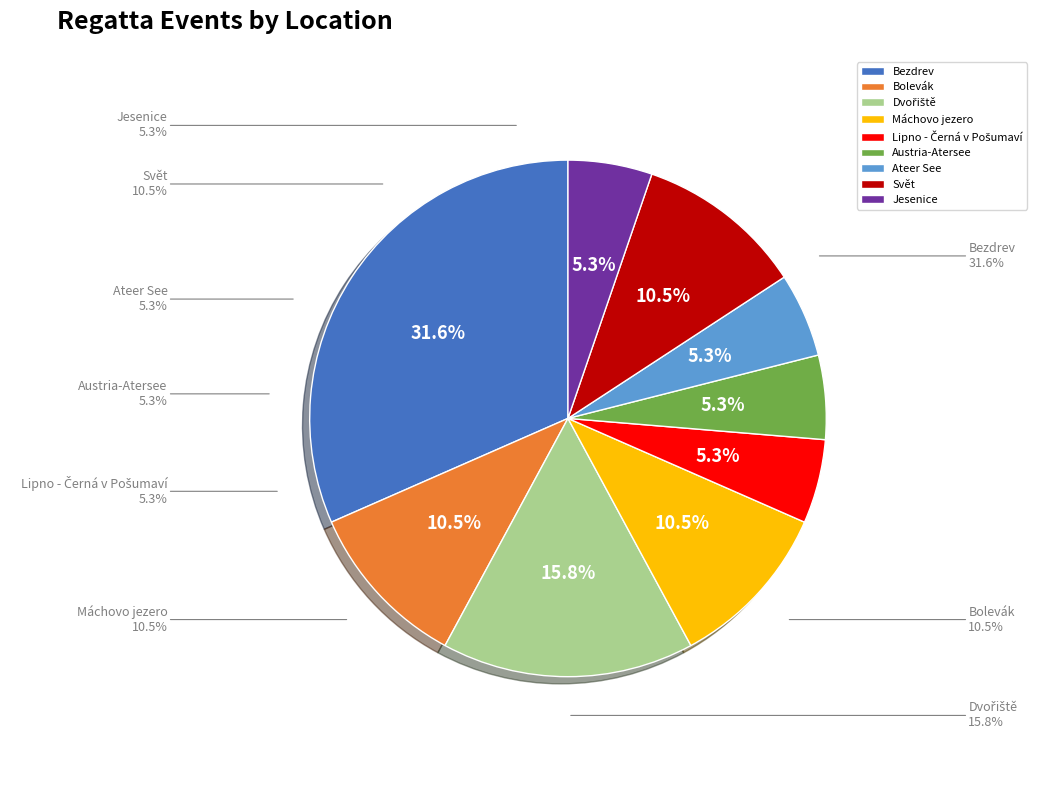

Do Svět and Jesenice together represent more than half of the pie?

No